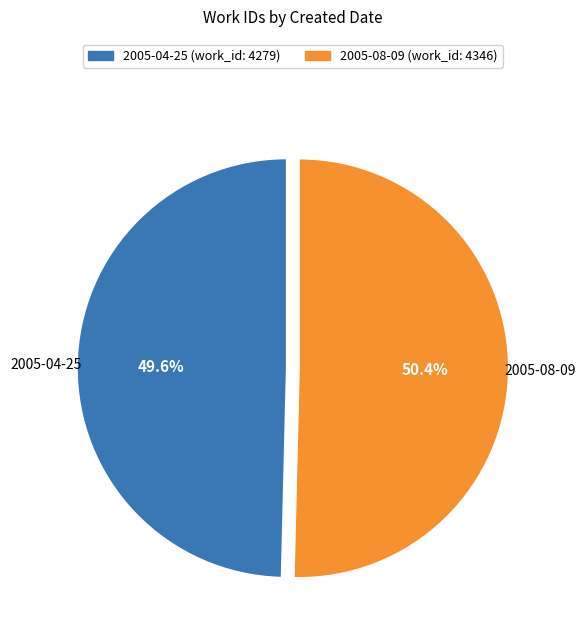

To the nearest percent, what is the average slice percentage?

50%